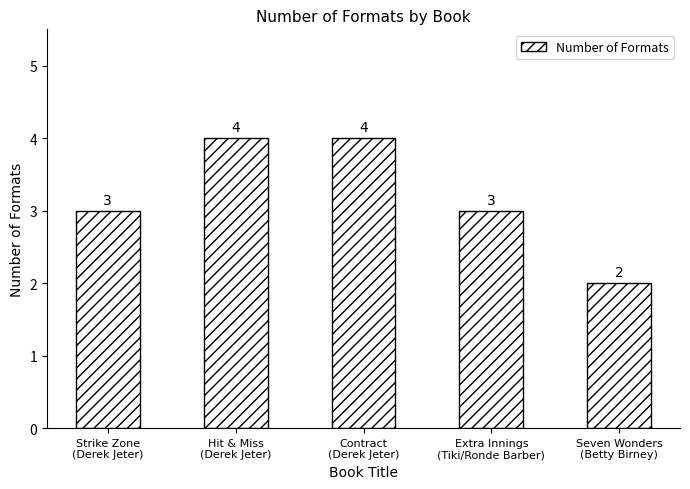

Does the chart contain stacked bars?

No